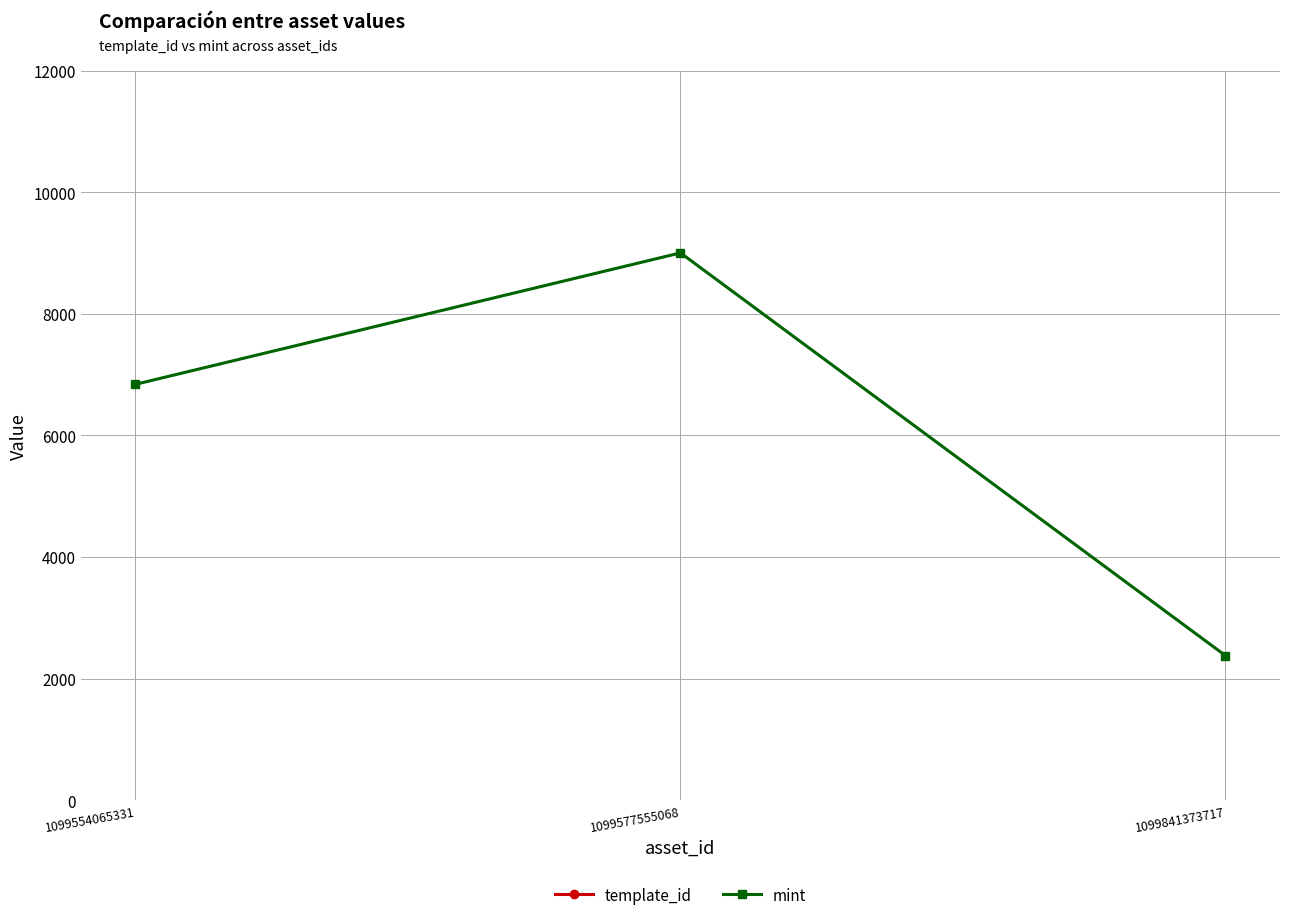

Is it true that mint equals 1370 at 1099554065331?

False